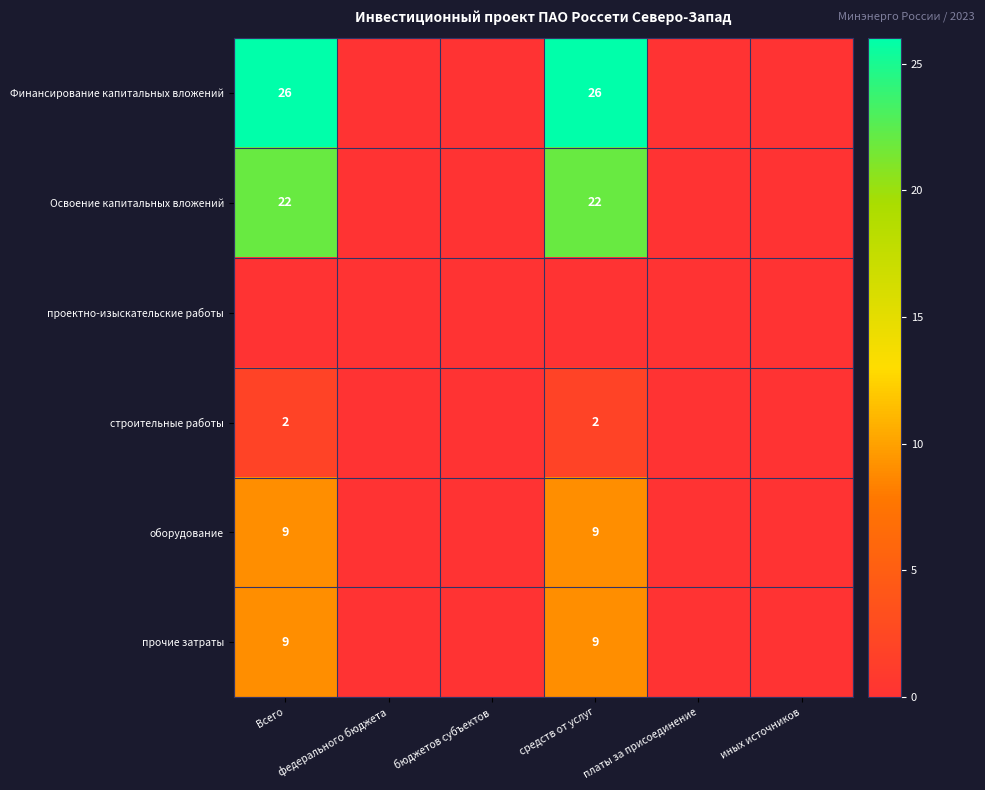

Is it true that прочие затраты equals 9 at Всего?

True